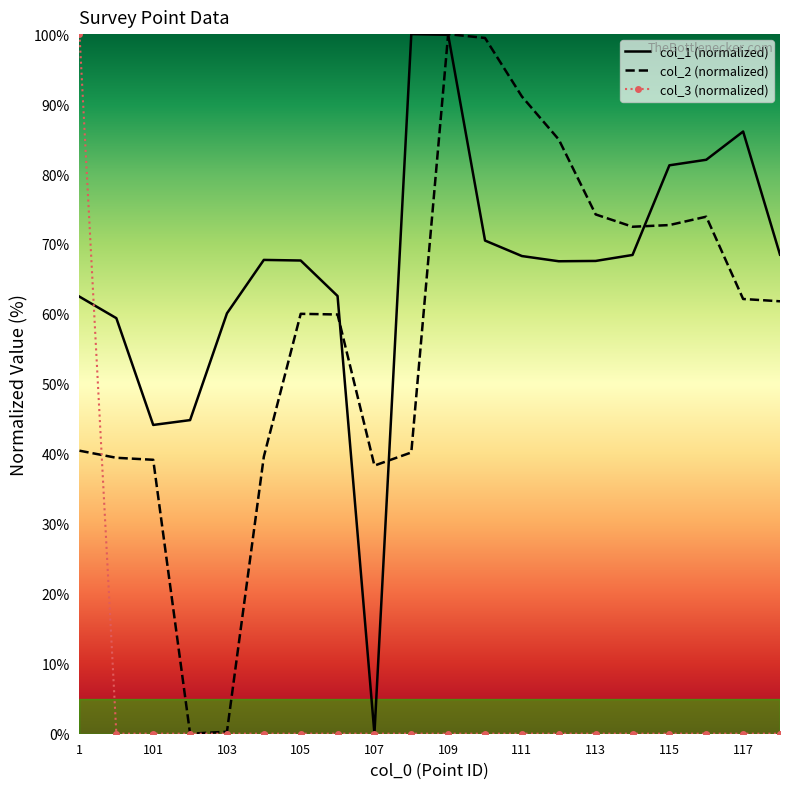

What is the maximum value shown in the chart?

100.0